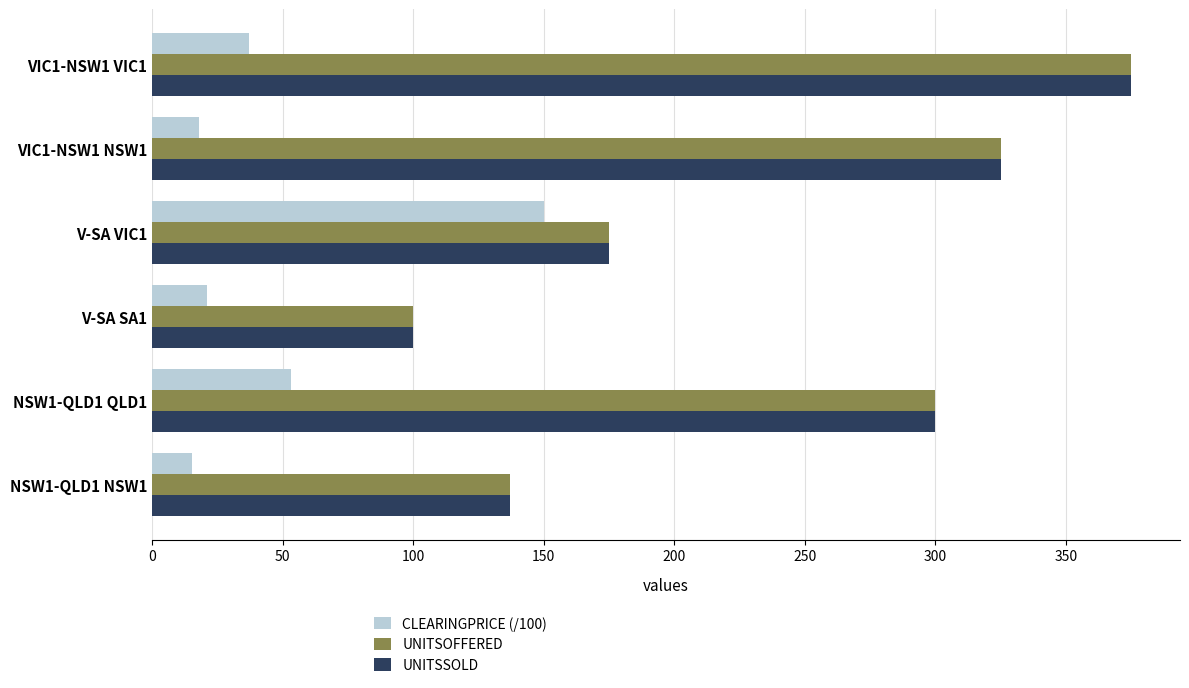

The value of UNITSOFFERED at V-SA SA1 is 130.4. True or false?

False